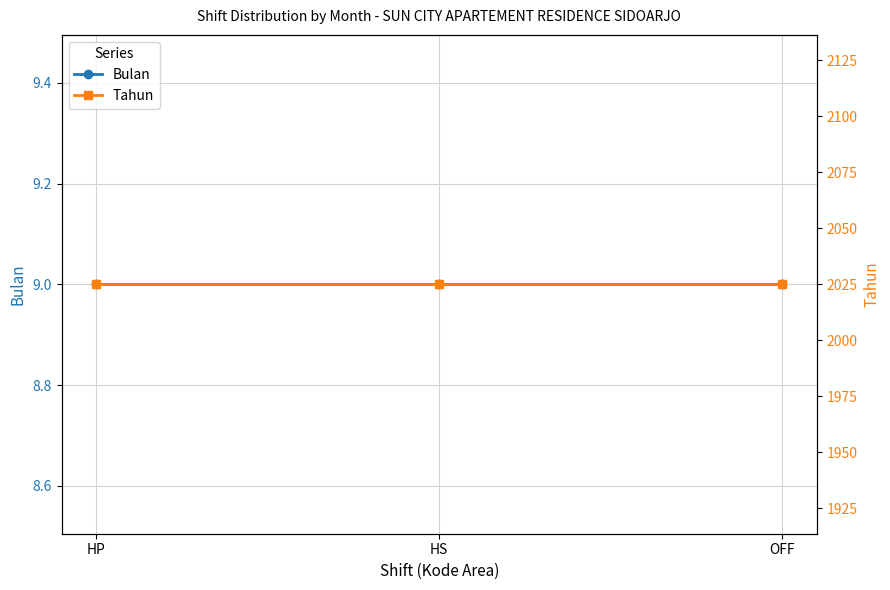

What position from the right is HS?

2